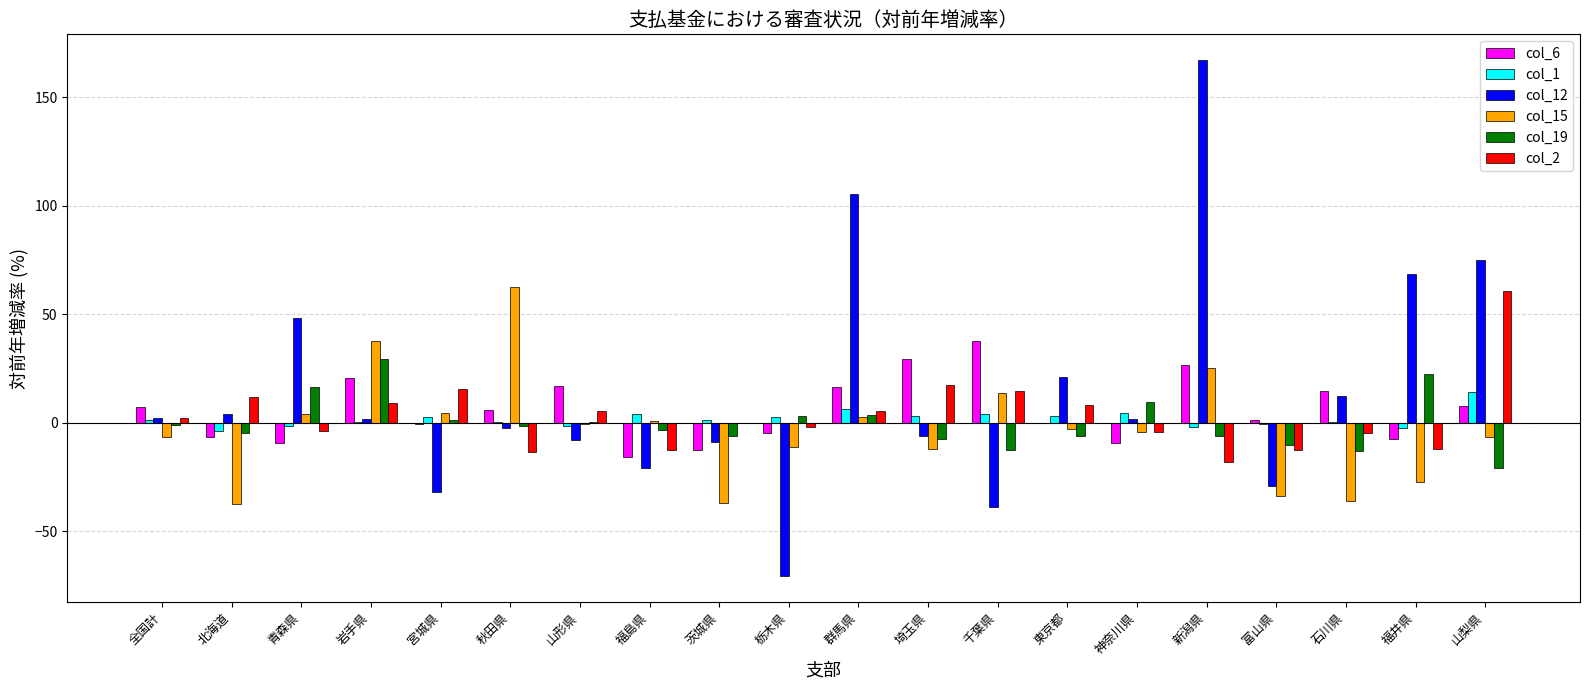

What is the maximum value for col_15?

62.7